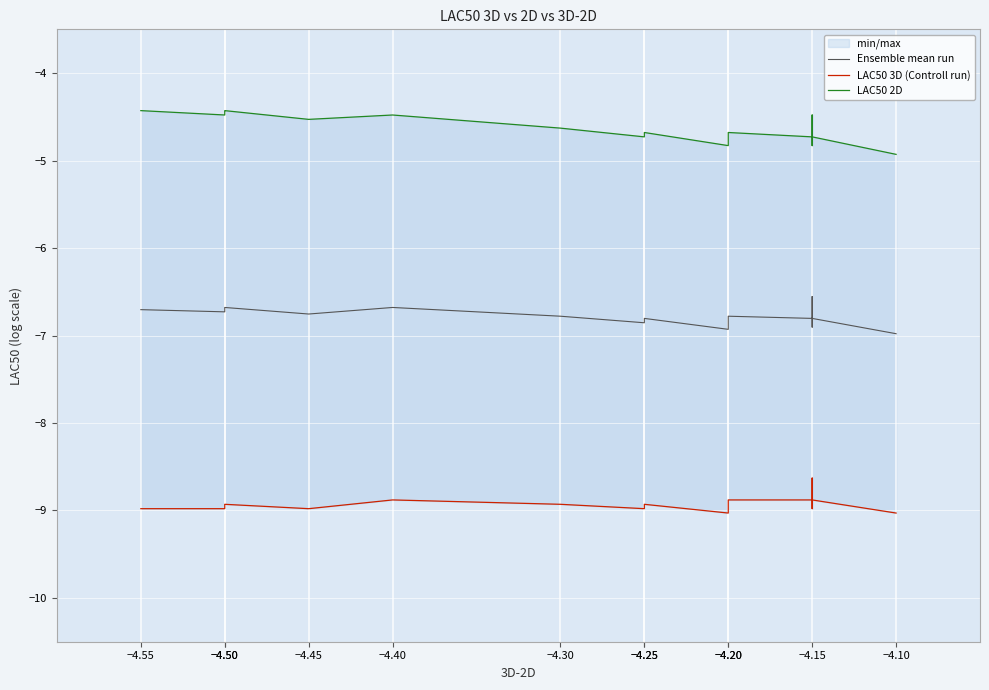

What are all the series names shown in the legend?

Ensemble mean run, LAC50 3D (Controll run), LAC50 2D